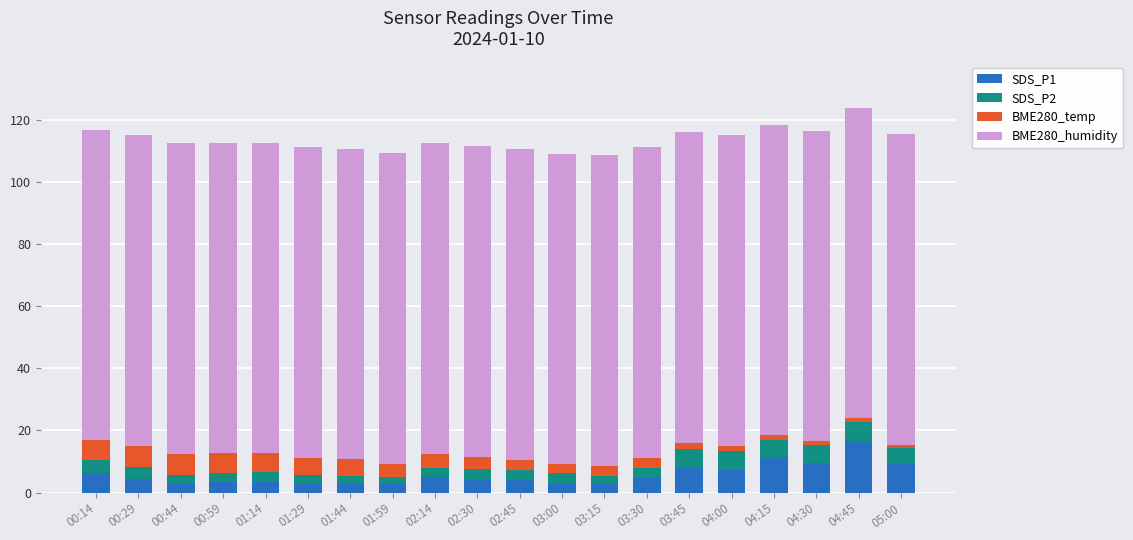

What is the total value across all series at 02:30?

111.6